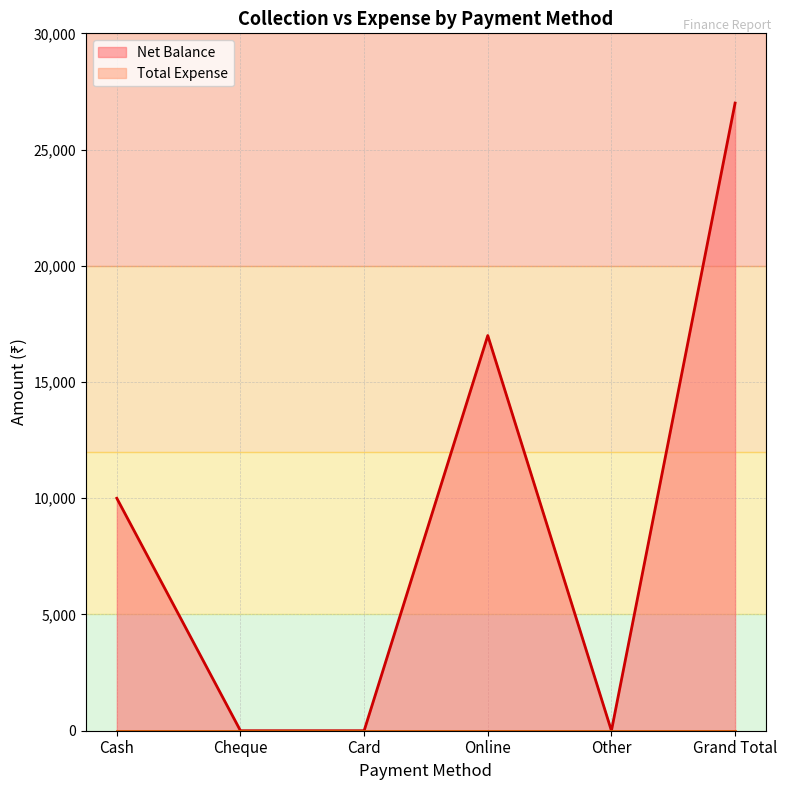

Reading right to left, transcribe all the data shown in this chart.

Grand Total=27000	Other=0	Online=17000	Card=0	Cheque=0	Cash=10000